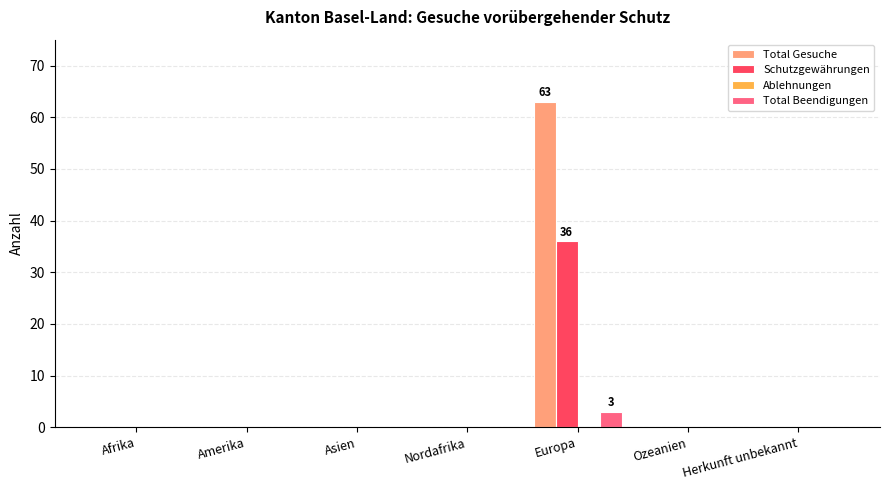

What is the sum of all Total Gesuche values?

63